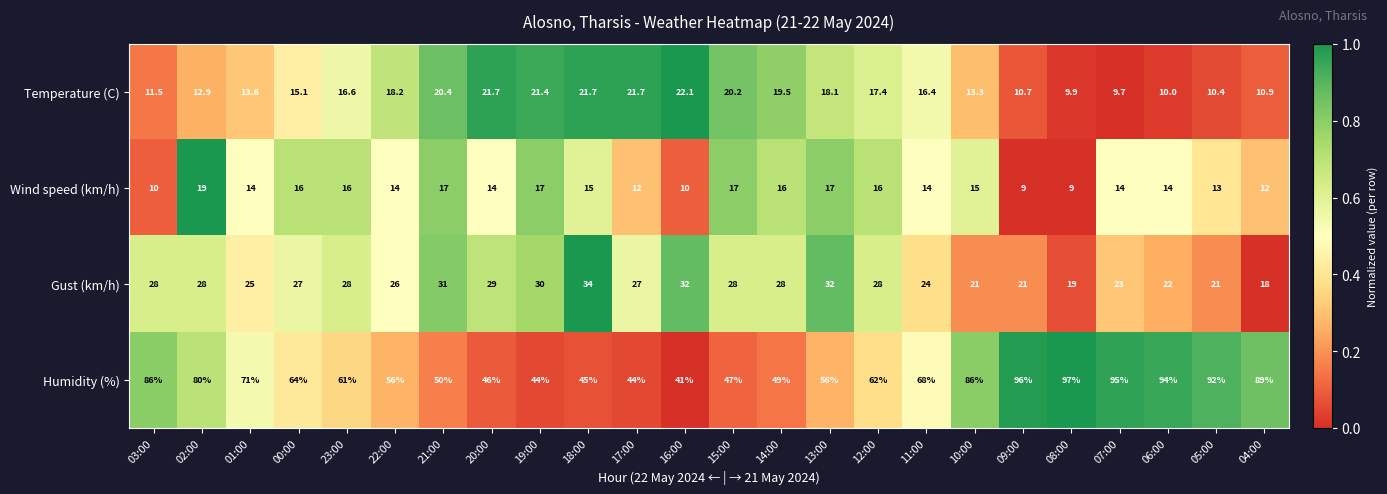

At which category is the sum across all series the highest?

07:00